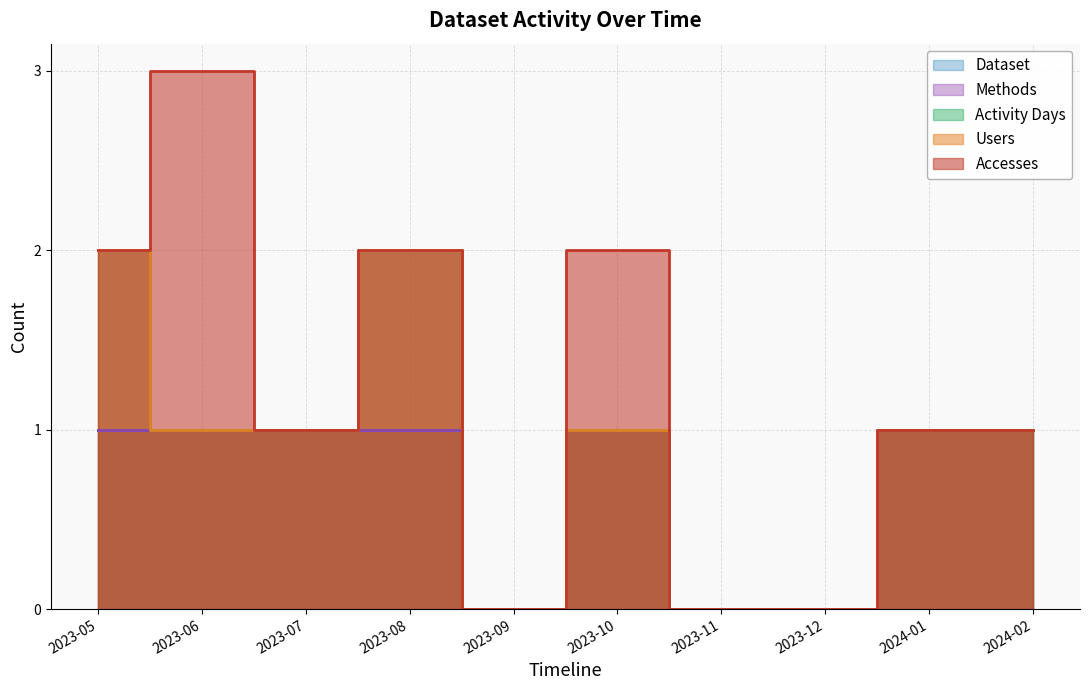

Between 2023-05 and 2024-01, which is larger?

2023-05